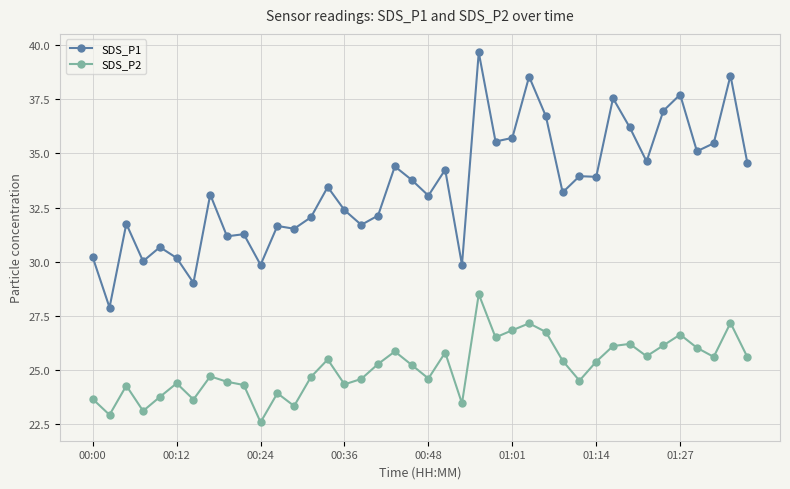

What is the average value of the SDS_P1 series?

33.5